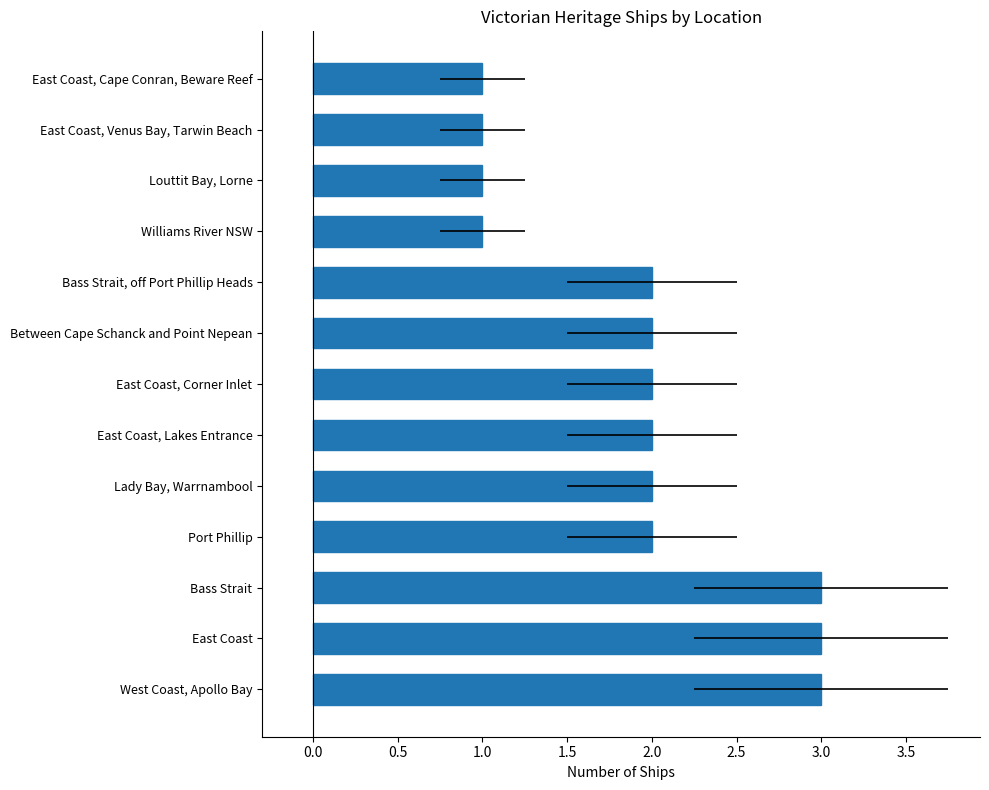

The value at East Coast, Venus Bay, Tarwin Beach is 1. True or false?

True